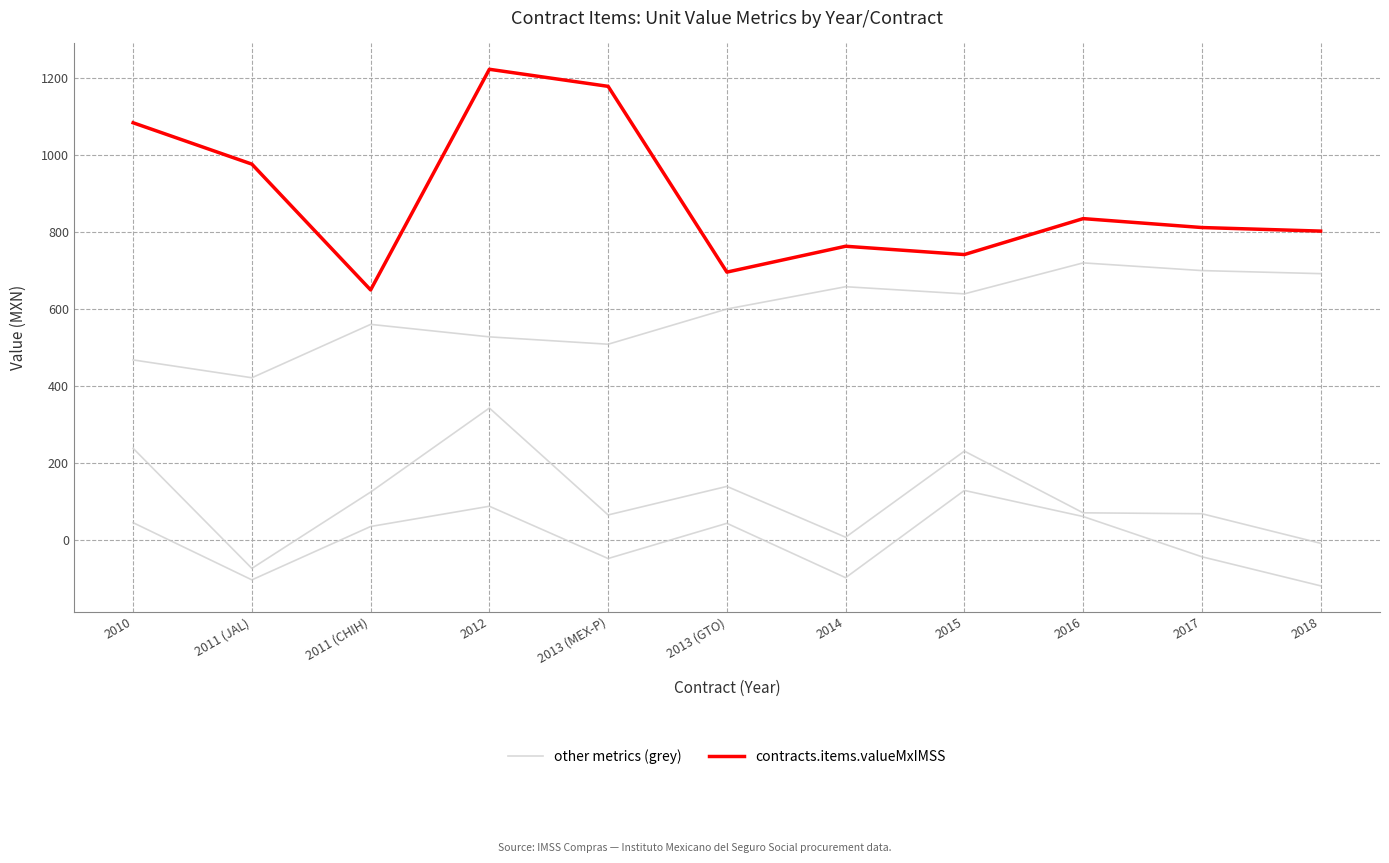

What is the label of the 2nd point from the right?

2017